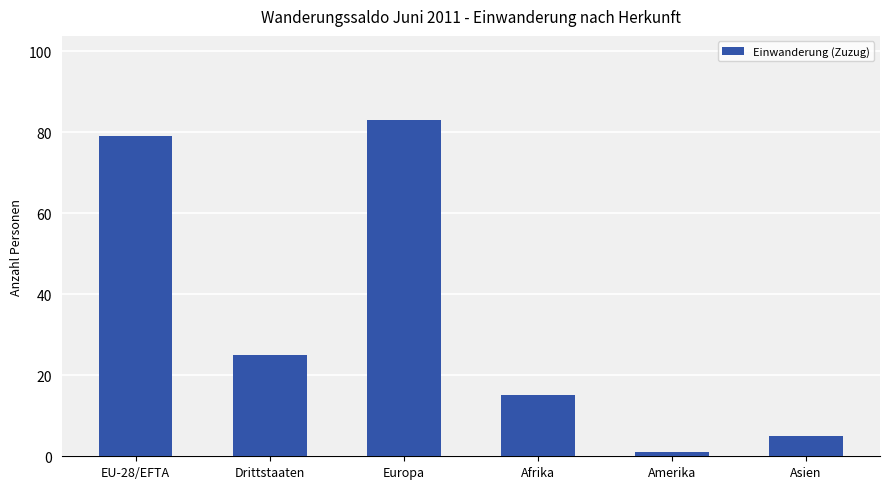

What is the difference between the maximum and minimum values?

82